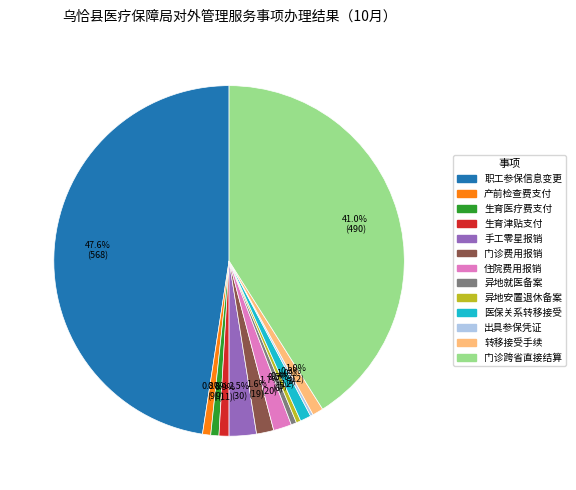

Is there any slice that represents more than half of the pie?

No